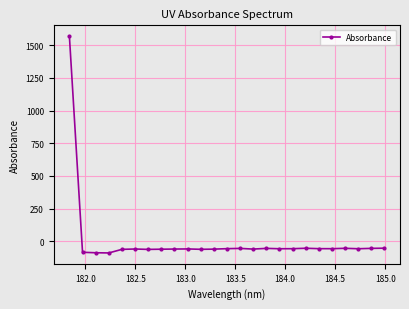

What is the value of the 9th point from the left?

-60.0